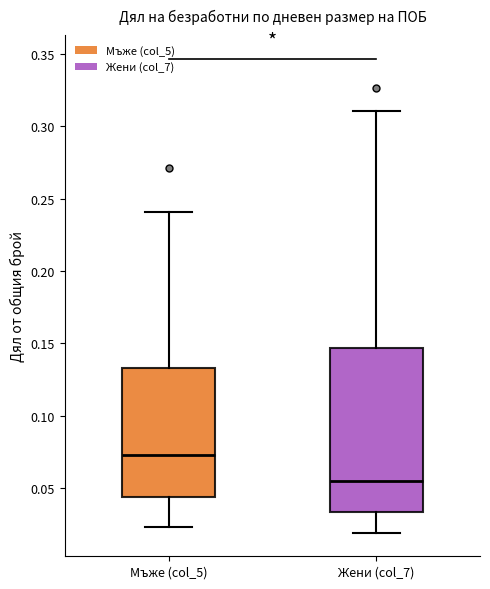

Where is the lower edge of the box for Жени (col_7) on the y-axis? The values are not printed on the chart, so give them approximately, as read against the axis.

0.035